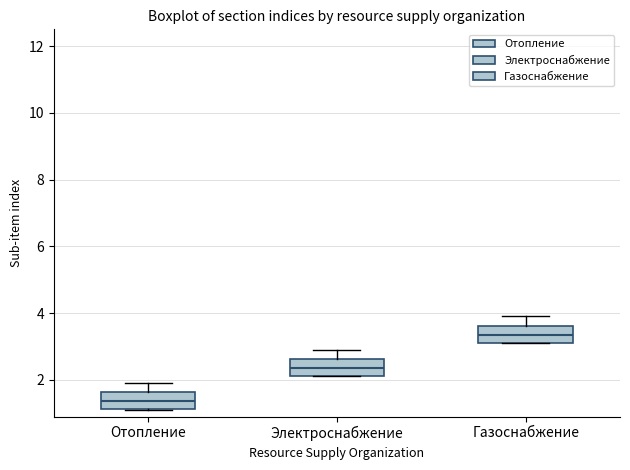

Which box has the highest median line?

Газоснабжение